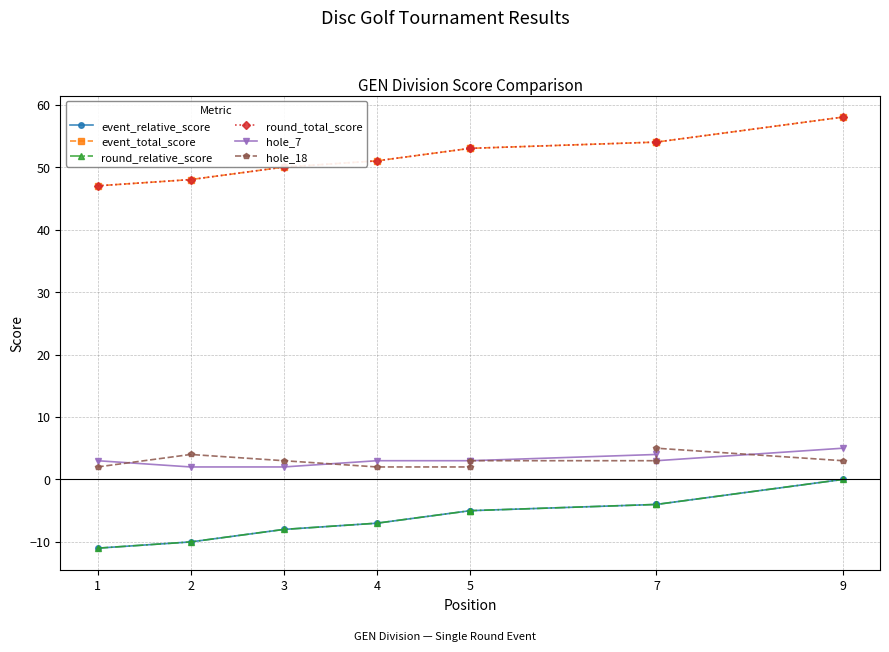

How many lines are shown in the chart?

6